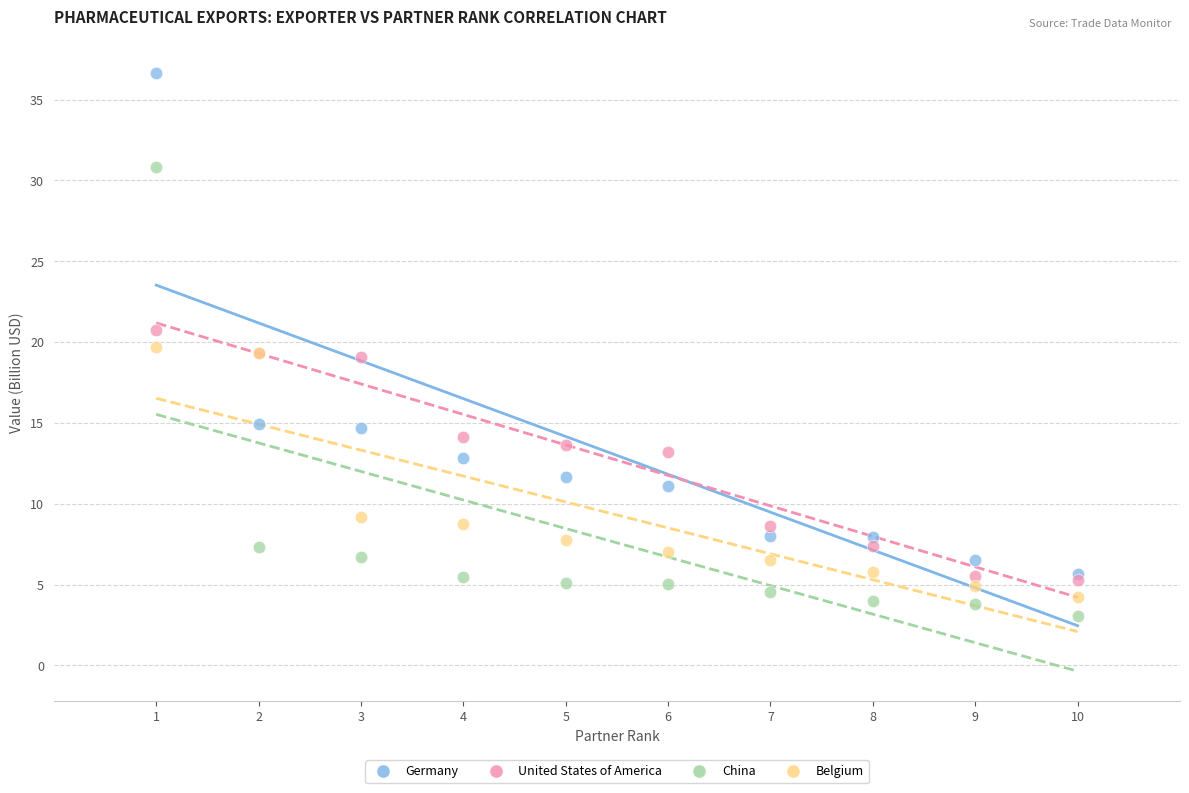

Which series has the largest Y range (max minus min)?

Germany